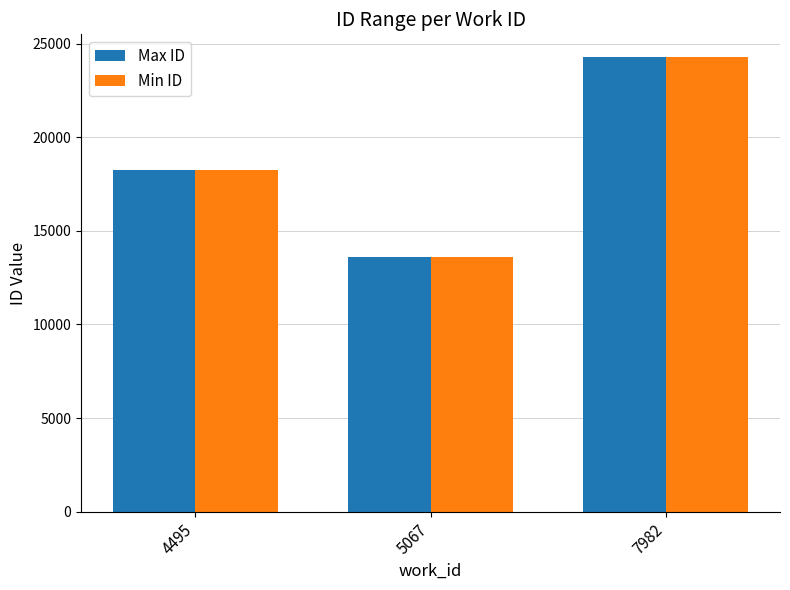

What is the minimum value for Max ID?

13588